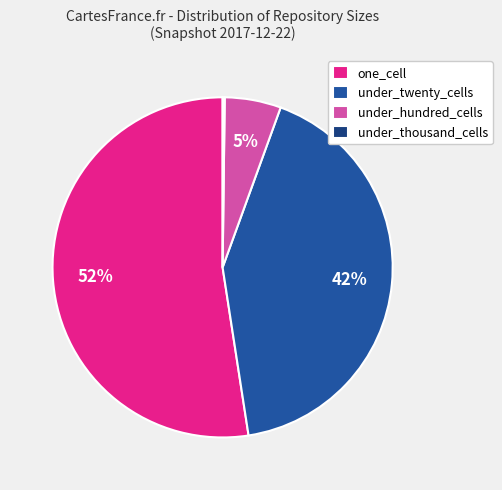

To the nearest percent, what is the average slice percentage?

25%